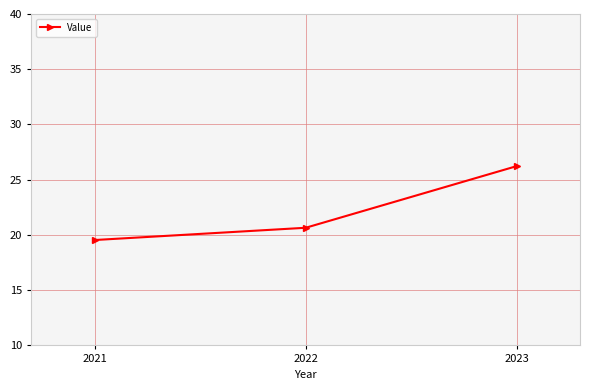

What is the sum of all values?

66.4